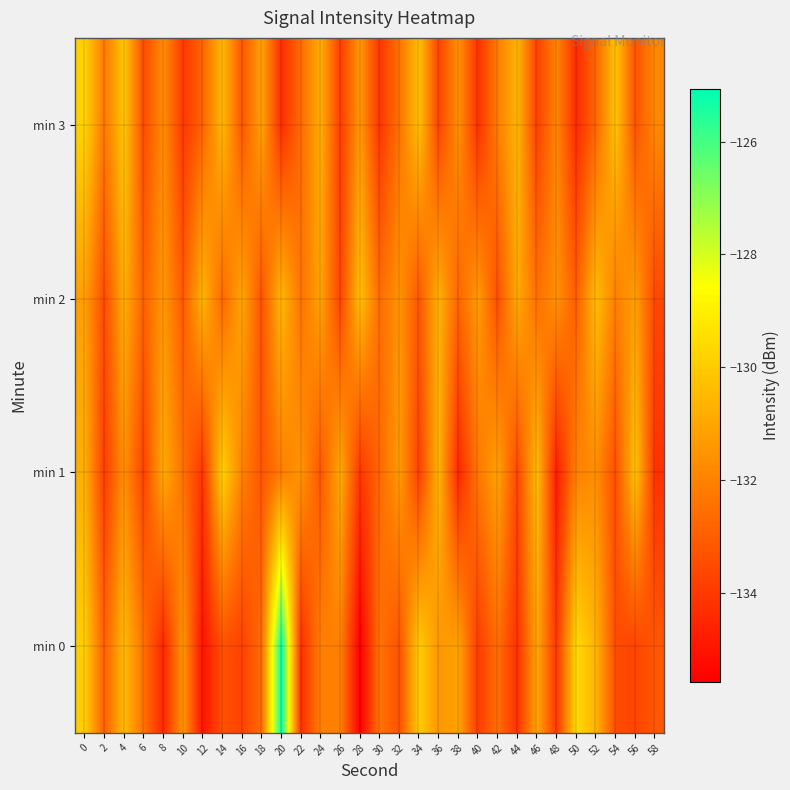

What is the total value across all series at 0?

-521.7